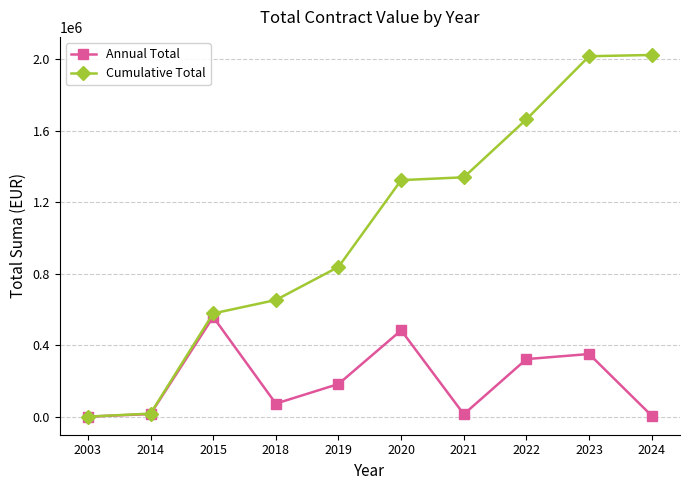

Which series has the largest range (max minus min)?

Cumulative Total